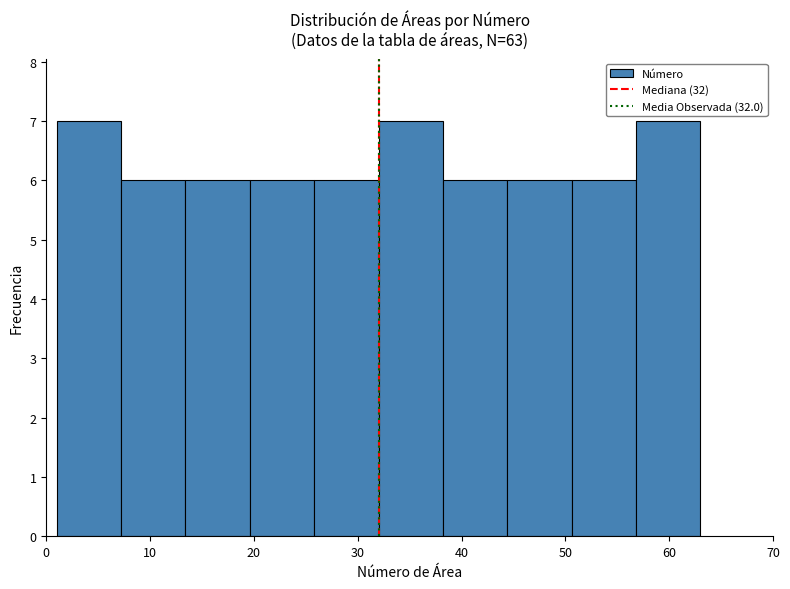

Reading left to right, list every bar in this chart as the range it spans on the x-axis followed by its height. Neither the bar edges nor the heights are printed on the chart, so give them approximately, as read against the axes.

1.0 to 7.2: 7
7.2 to 13.4: 6
13.4 to 19.6: 6
19.6 to 25.8: 6
25.8 to 32.0: 6
32.0 to 38.2: 7
38.2 to 44.4: 6
44.4 to 50.6: 6
50.6 to 56.8: 6
56.8 to 63.0: 7